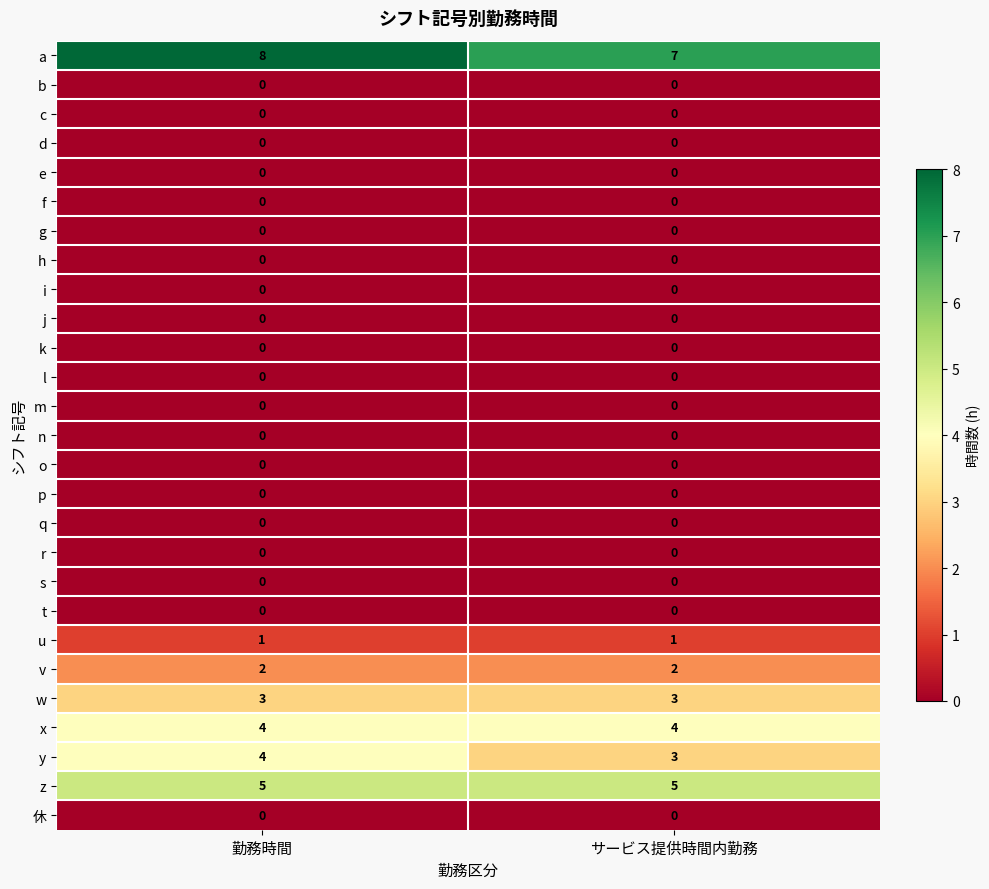

What is the spread (max minus min) of values at サービス提供時間内勤務?

7